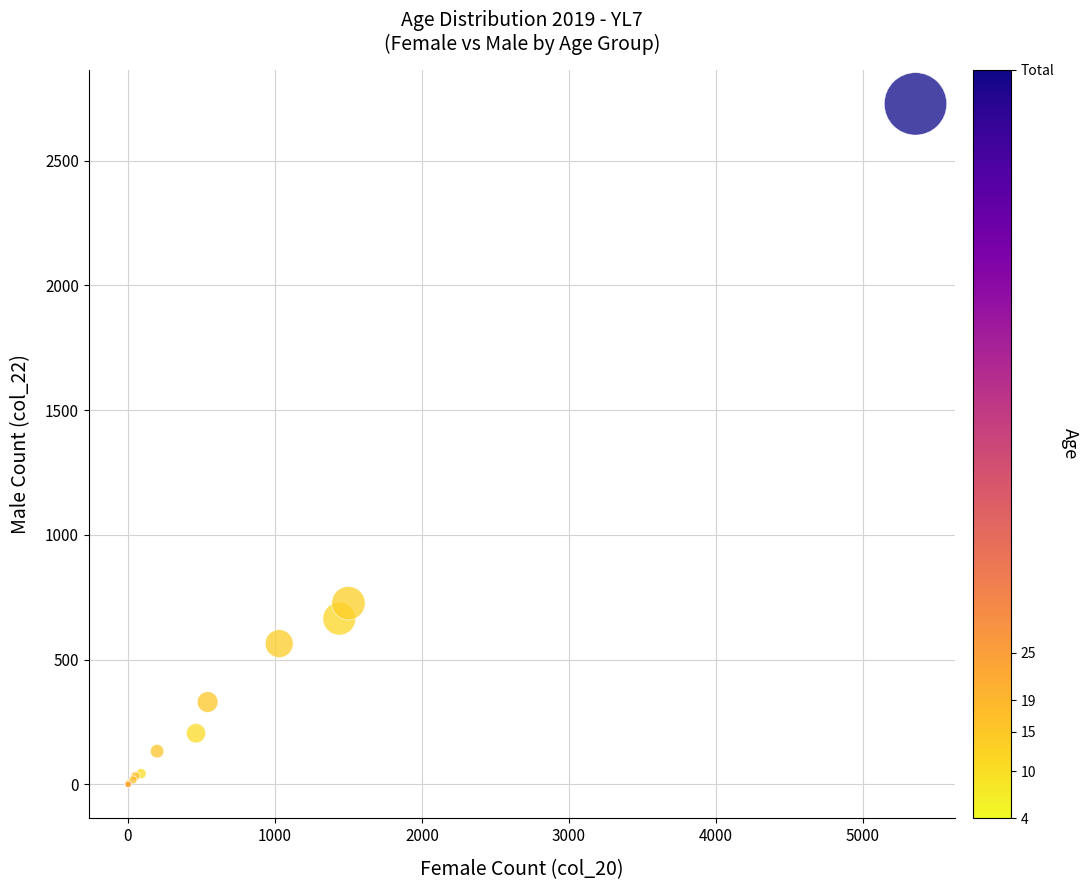

What Y value in the scatter plot is closest to 1363?

726